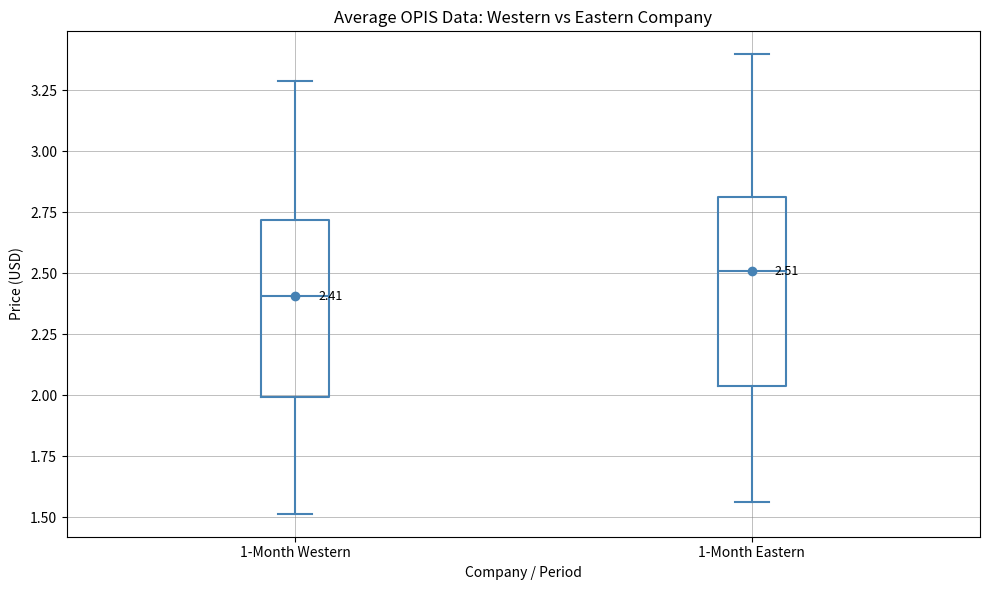

Which box has the lowest median line?

1-Month Western